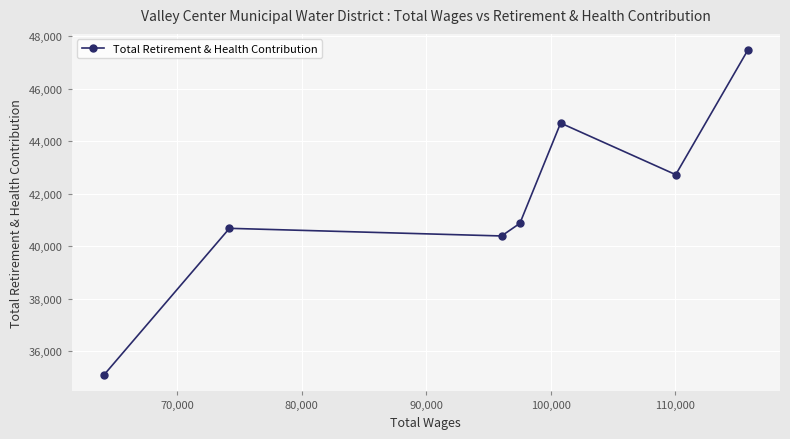

What is the minimum value shown in the chart?

35083